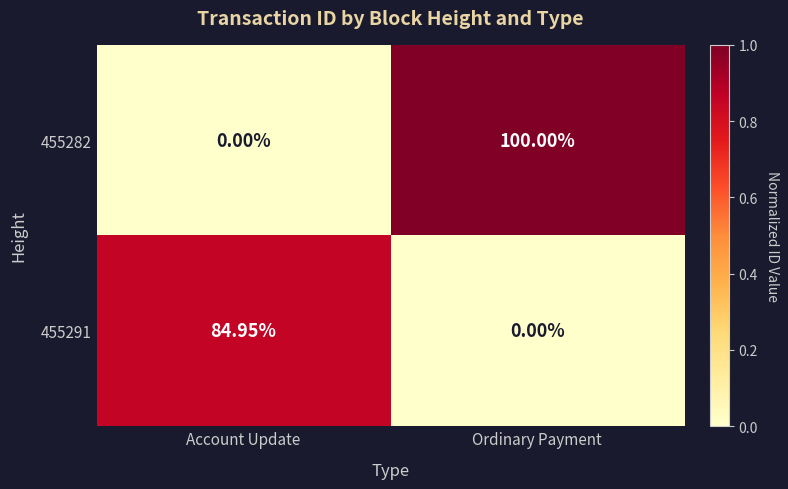

Rank the series by their average value, from lowest to highest.

455291, 455282